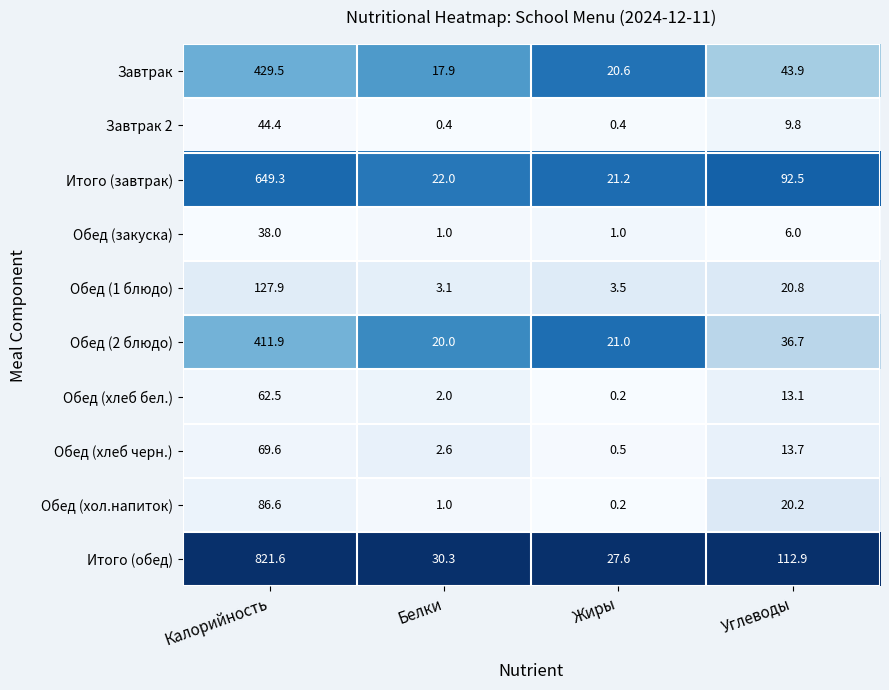

How many data points does each series have?

4